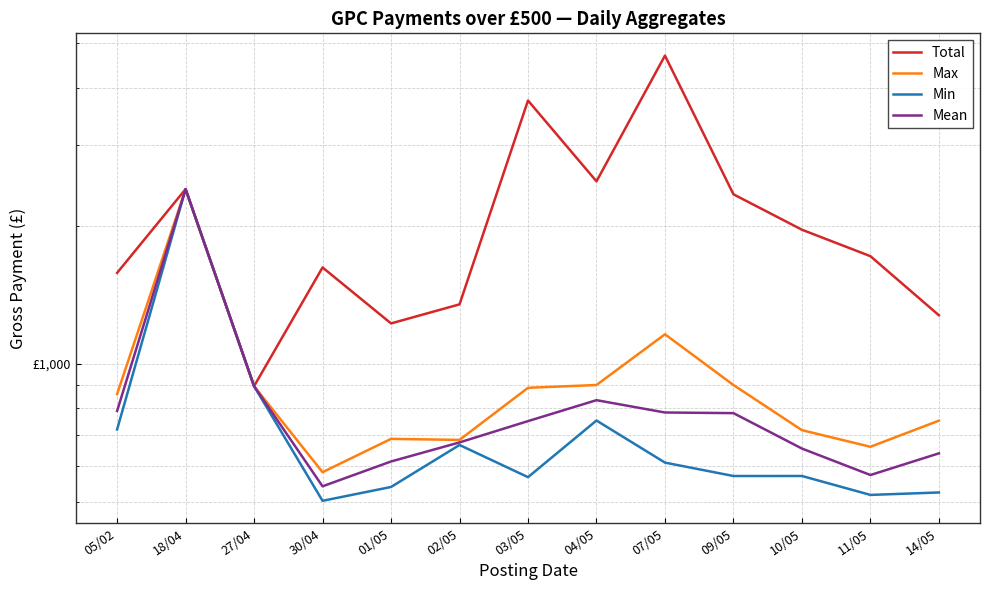

Reading right to left, list all the values displayed in this chart.

Total: 1277.2	1718.3	1962.4	2344.4	4703.7	2502.0	3753.8	1349.2	1226.1	1623.7	894.7	2406.2	1580.0
Max: 752.5	660.0	717.4	899.9	1161.0	900.0	887.4	683.2	686.7	581.0	894.7	2406.2	860.0
Min: 524.7	518.3	570.0	569.9	609.6	753.0	566.6	666.0	539.4	503.2	894.7	2406.2	720.0
Mean: 638.6	572.8	654.1	781.5	784.0	834.0	750.8	674.6	613.0	541.2	894.7	2406.2	790.0